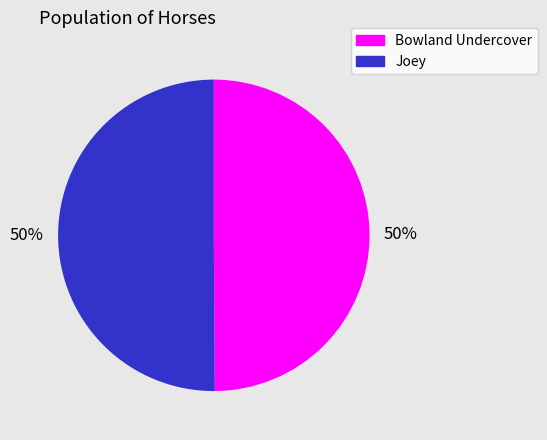

To the nearest percent, what is the combined percentage of Joey and Bowland Undercover?

100%